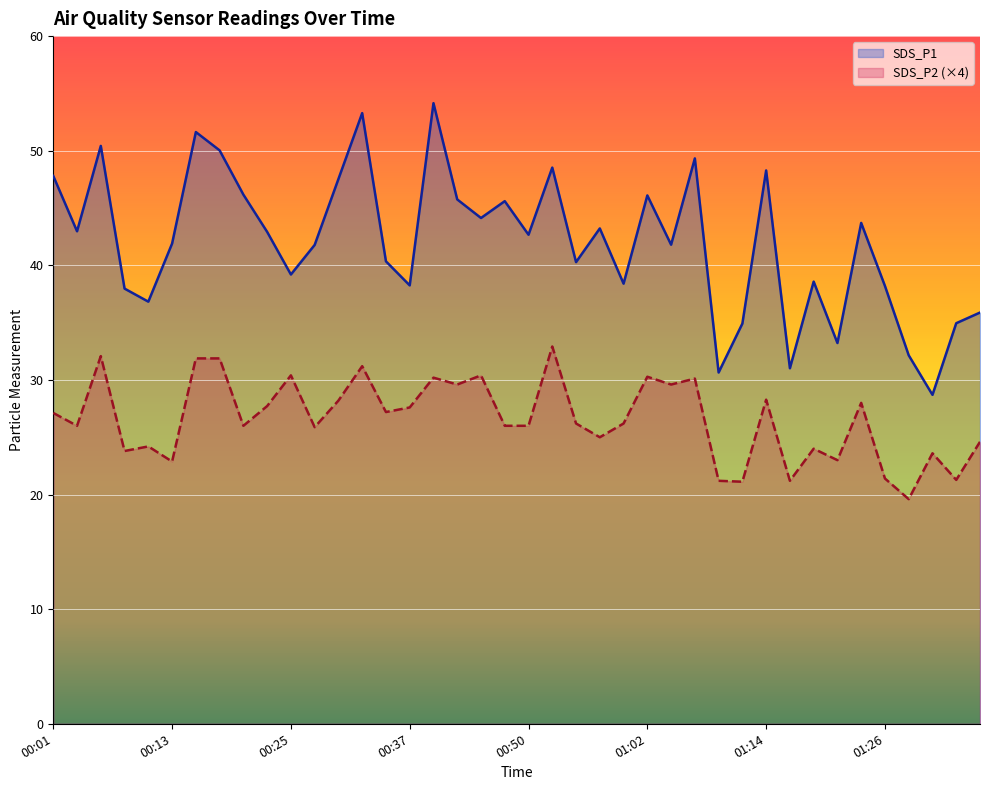

Reading left to right, list all the values displayed in this chart.

SDS_P1: 00:01=47.8	00:03=43.0	00:06=50.4	00:08=38.0	00:11=36.8	00:13=41.9	00:16=51.6	00:18=50.0	00:20=46.2	00:23=42.9	00:25=39.2	00:28=41.8	00:30=47.5	00:33=53.3	00:35=40.4	00:37=38.2	00:40=54.1	00:42=45.8	00:45=44.1	00:47=45.6	00:50=42.7	00:52=48.5	00:55=40.3	00:57=43.2	00:59=38.4	01:02=46.1	01:04=41.8	01:07=49.3	01:09=30.6	01:12=34.9	01:14=48.3	01:17=31.0	01:19=38.6	01:21=33.2	01:24=43.7	01:26=38.2	01:29=32.1	01:31=28.7	01:34=35.0	01:36=35.9
SDS_P2: 00:01=27.1	00:03=26.0	00:06=32.1	00:08=23.8	00:11=24.2	00:13=22.9	00:16=31.9	00:18=31.9	00:20=26.0	00:23=27.7	00:25=30.4	00:28=25.9	00:30=28.2	00:33=31.2	00:35=27.2	00:37=27.6	00:40=30.2	00:42=29.6	00:45=30.4	00:47=26.0	00:50=26.0	00:52=32.9	00:55=26.2	00:57=25.0	00:59=26.2	01:02=30.3	01:04=29.6	01:07=30.1	01:09=21.2	01:12=21.1	01:14=28.3	01:17=21.2	01:19=24.0	01:21=23.0	01:24=28.0	01:26=21.4	01:29=19.6	01:31=23.6	01:34=21.3	01:36=24.6